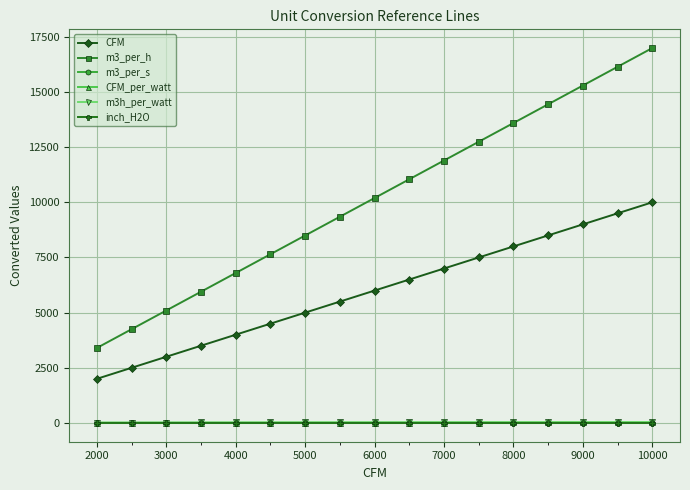

True or false: m3_per_h and CFM cross at least once.

False